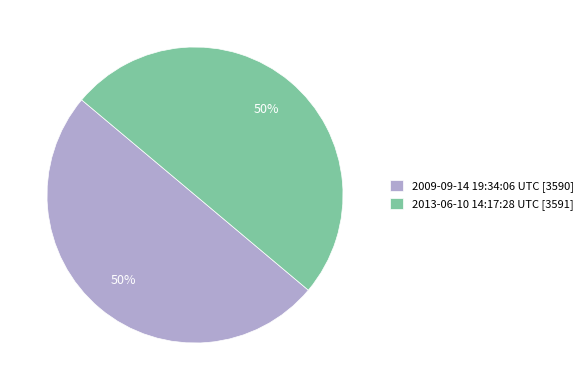

True or false: 2013-06-10 14:17:28 UTC [3591] accounts for 58% of the total.

False